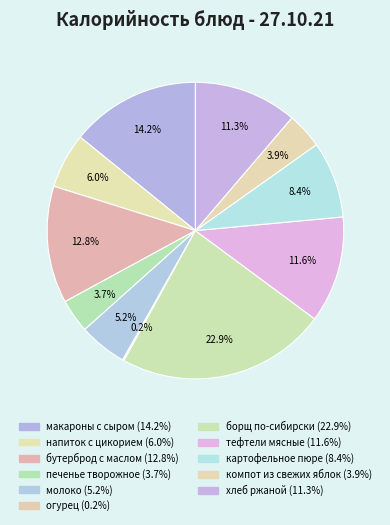

Does any single category account for the majority?

No